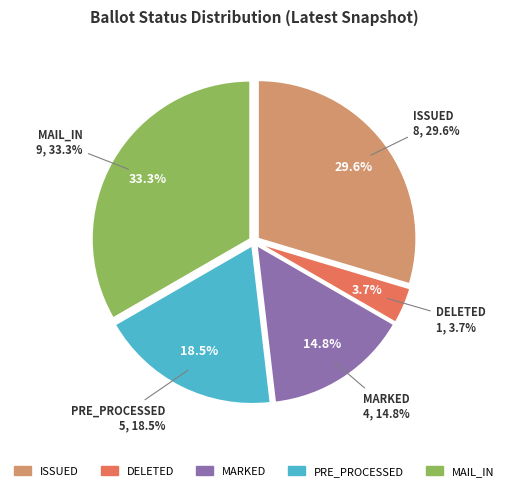

Is MARKED the majority of the pie?

No